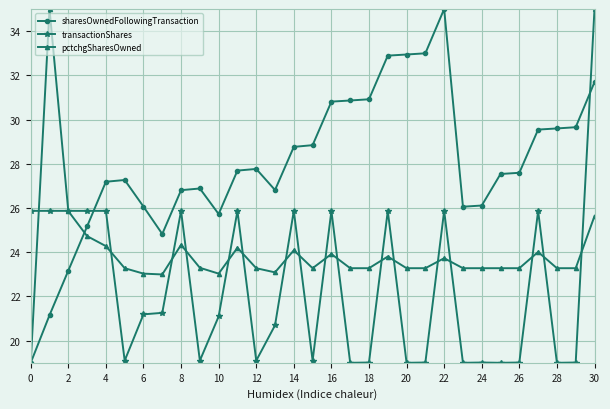

What is the smallest value displayed?

19.0